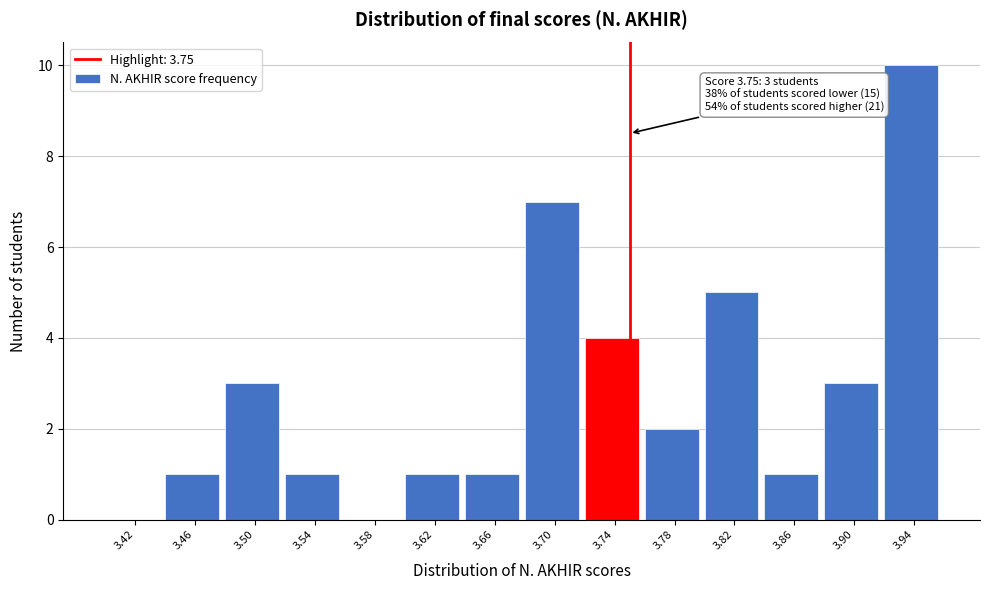

Over which range of the x-axis is the bar tallest?

3.92 to 3.96